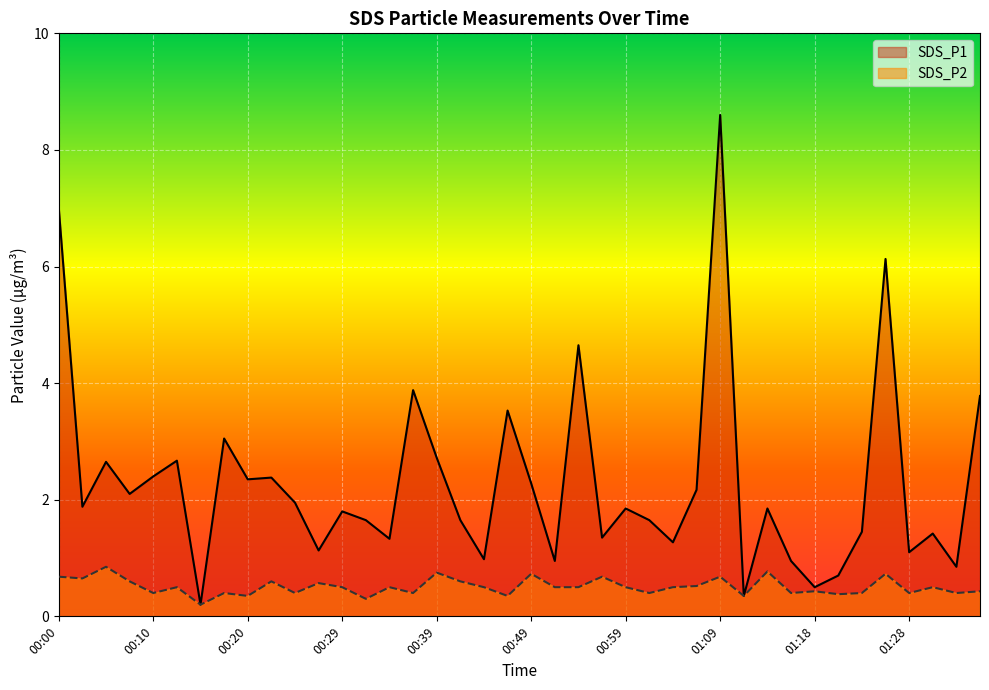

What is the difference between the maximum and second lowest values in the SDS_P1 series?

8.2